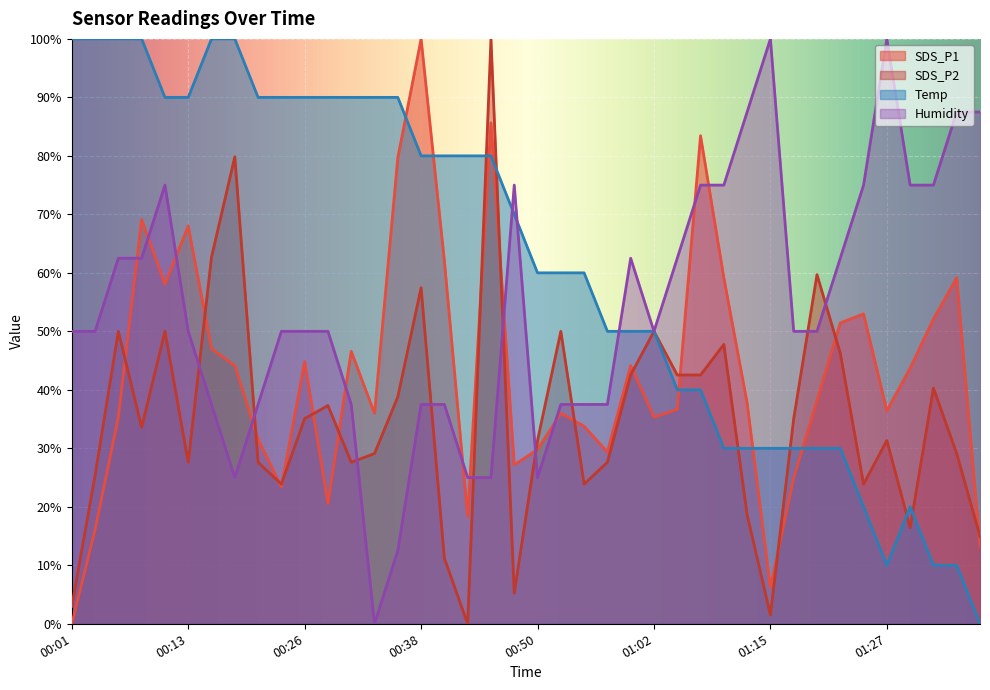

Does the chart display data point markers on the line(s)?

No